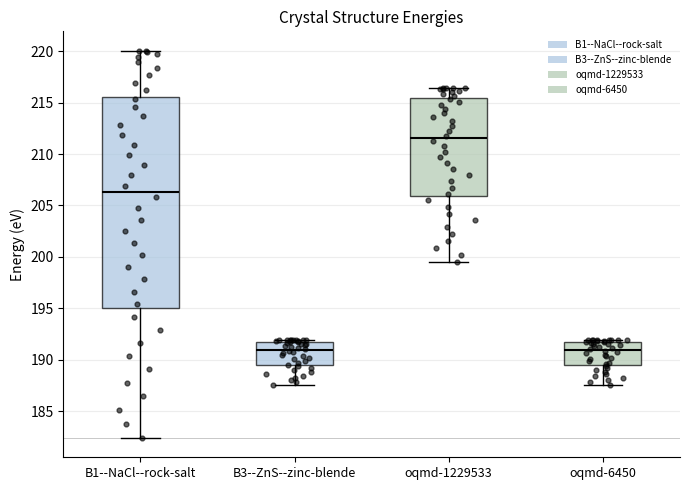

Comparing the boxes themselves (not the whiskers), which one is the tallest?

B1--NaCl--rock-salt